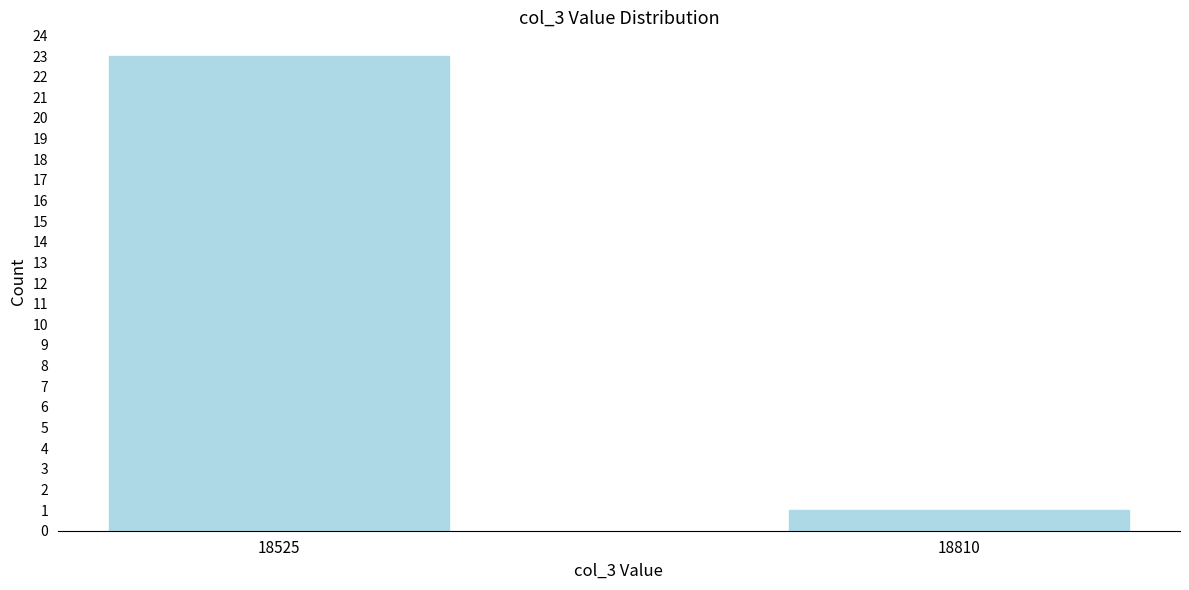

Reading left to right, what are all the values shown in this chart?

23	1